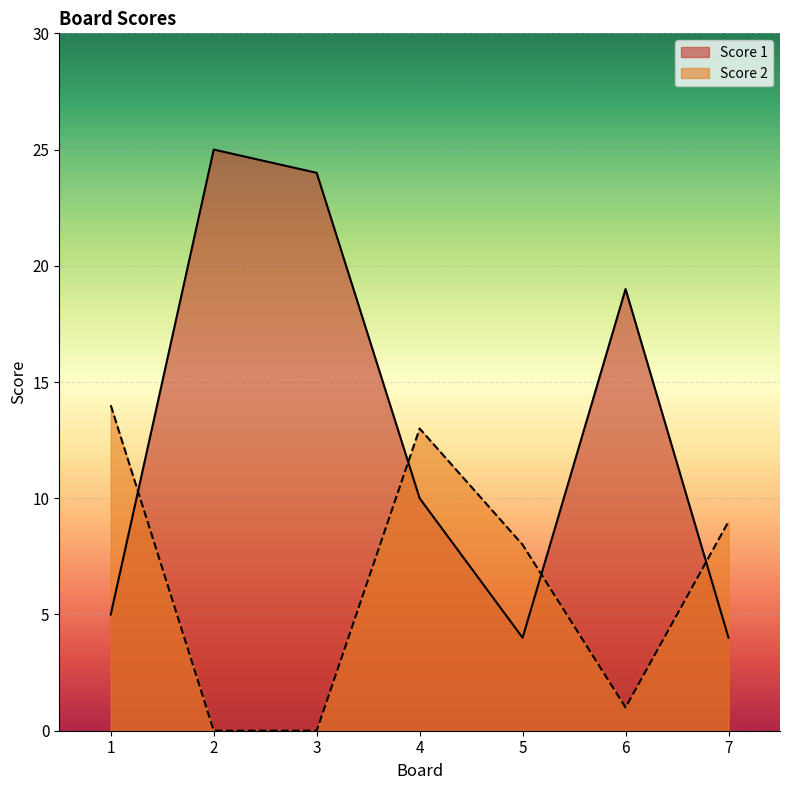

Which series has the widest spread of values?

Score 1